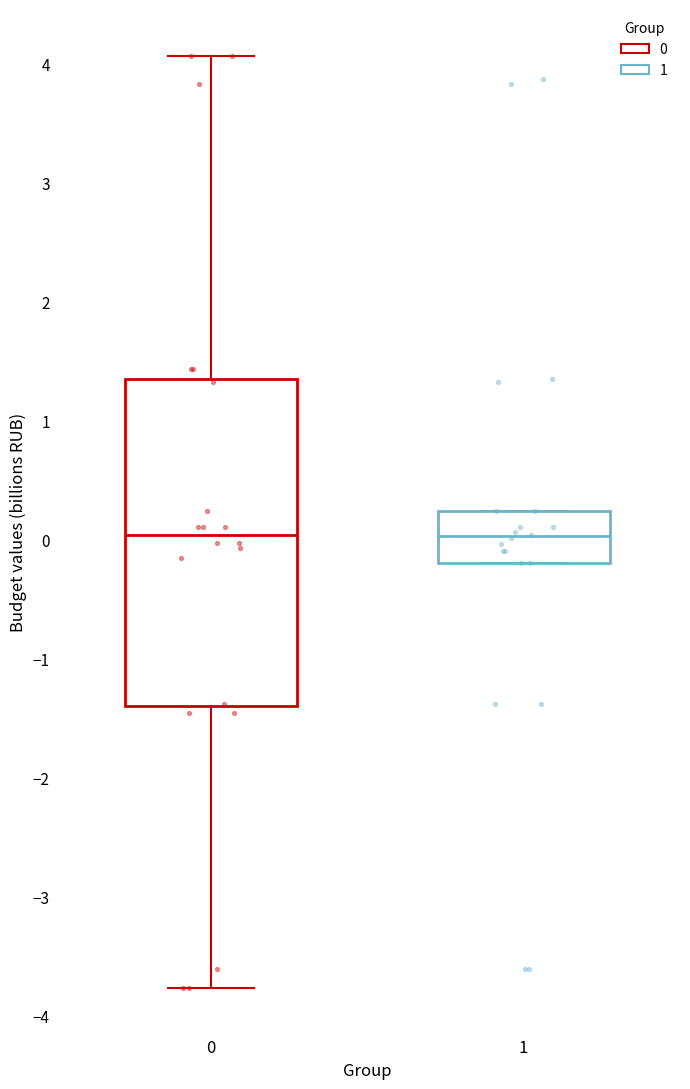

Comparing the boxes themselves (not the whiskers), which one is the tallest?

0